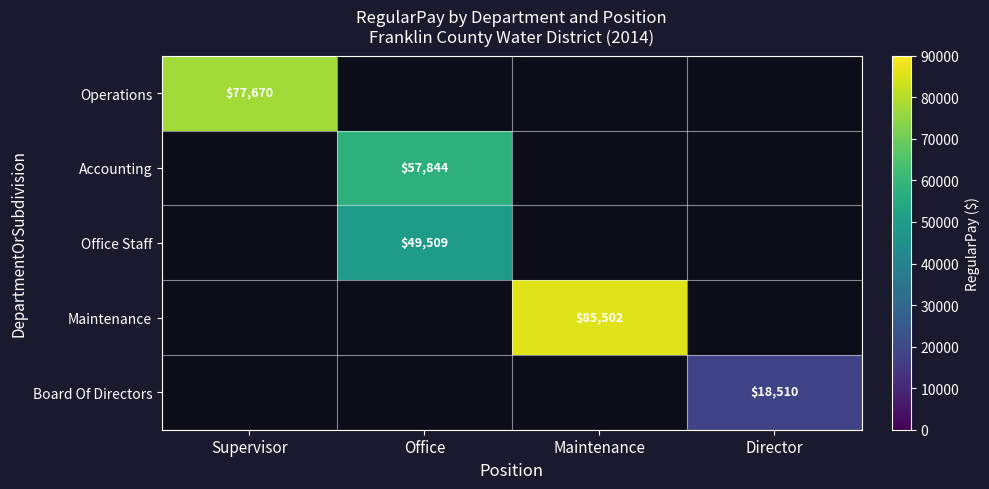

The Board Of Directors series shows 18510 at Director. True or false?

True